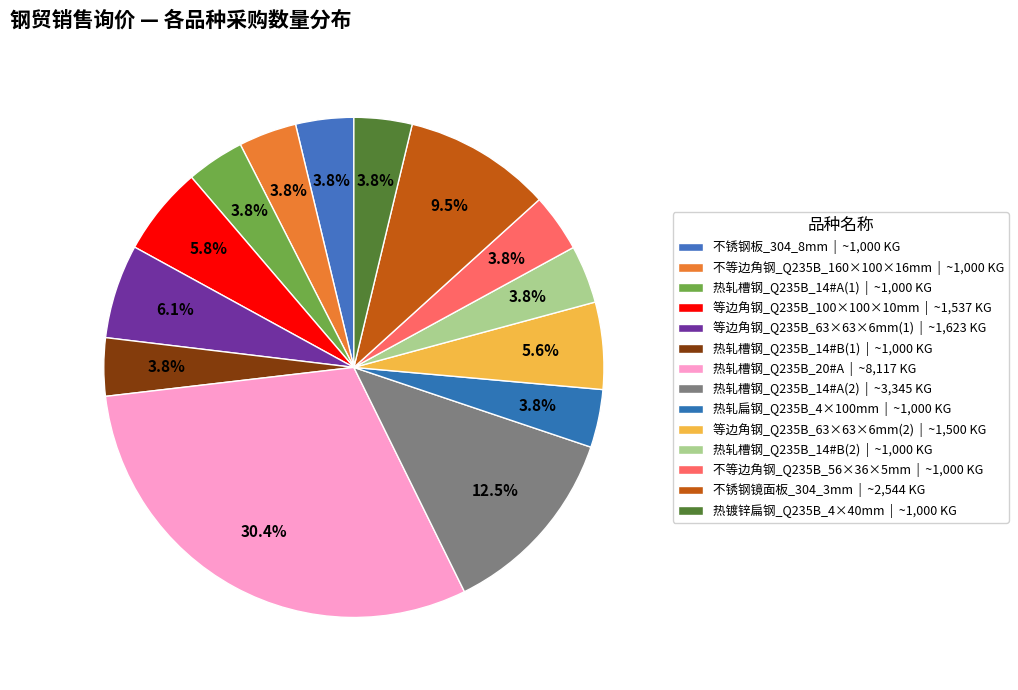

How many slices are in this pie chart?

14